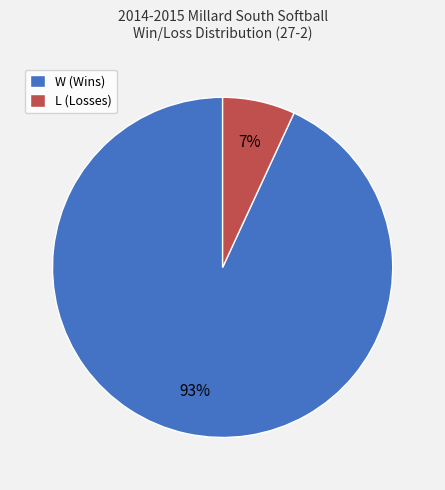

Is the sum of W and L greater than half?

Yes